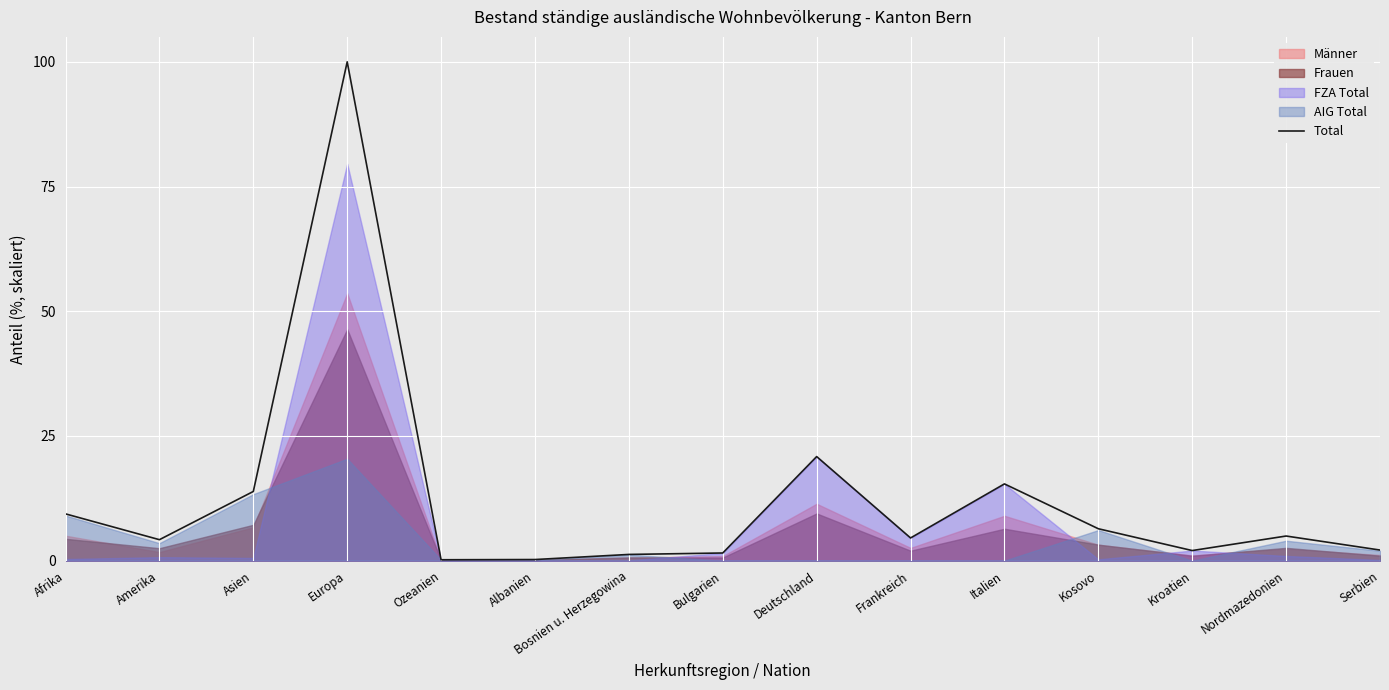

Where does the data first go above 4?

Afrika